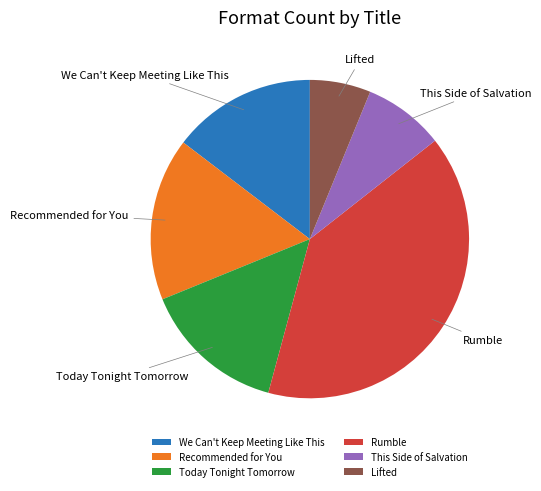

What is the ratio of the value at Recommended for You to the value at Rumble?

0.4